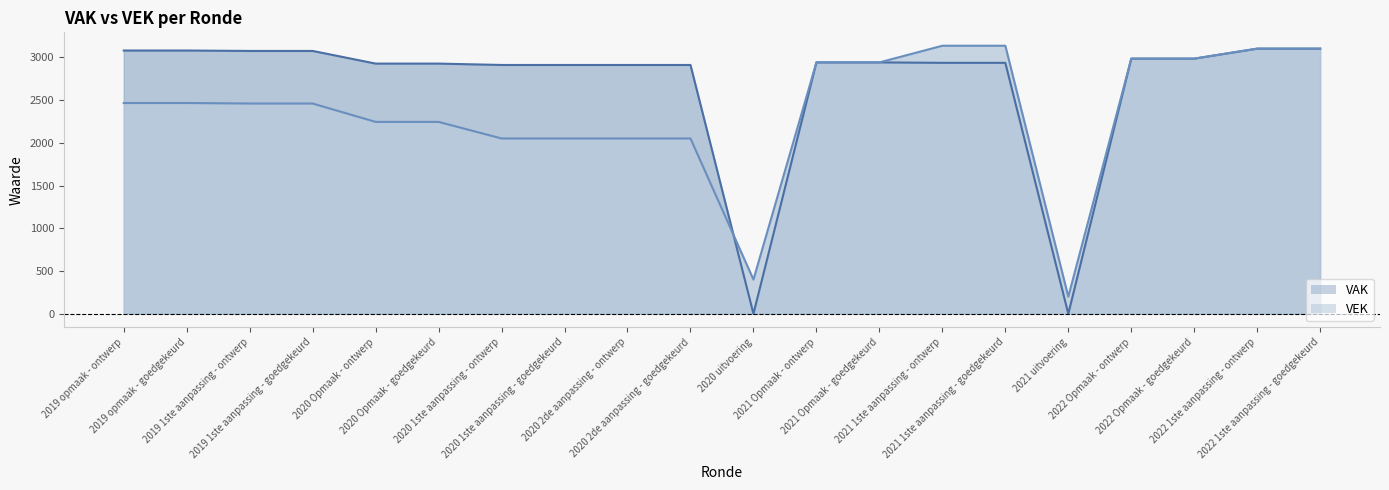

Which label corresponds to the largest value in the chart?

2021 1ste aanpassing - ontwerp